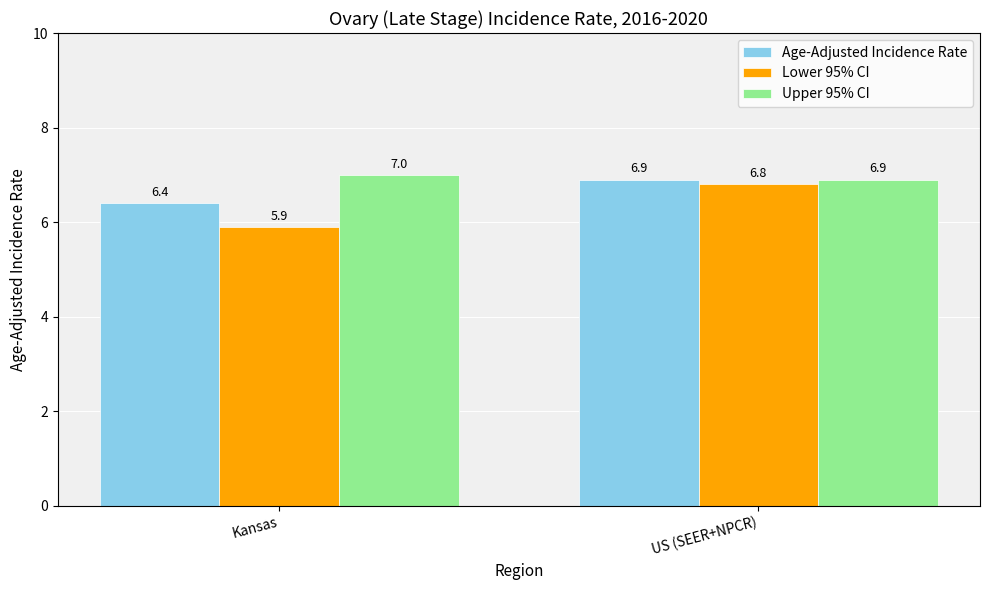

Is it true that Upper 95% CI equals 7.0 at Kansas?

True